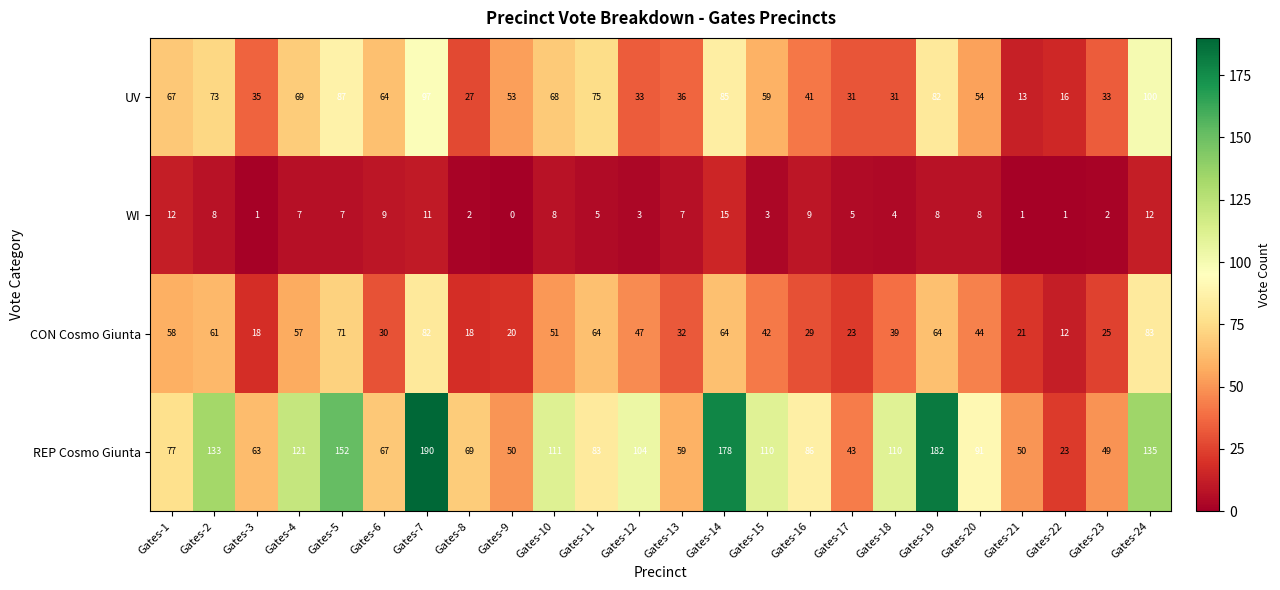

Read the CON Cosmo Giunta value at Gates-8, to the nearest 5.

20